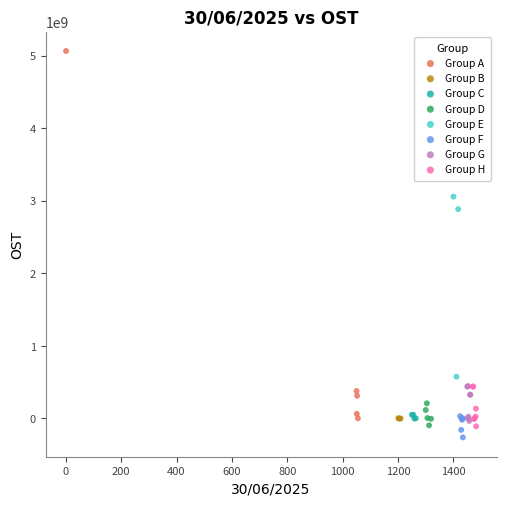

Which series reaches the maximum Y coordinate?

Group A